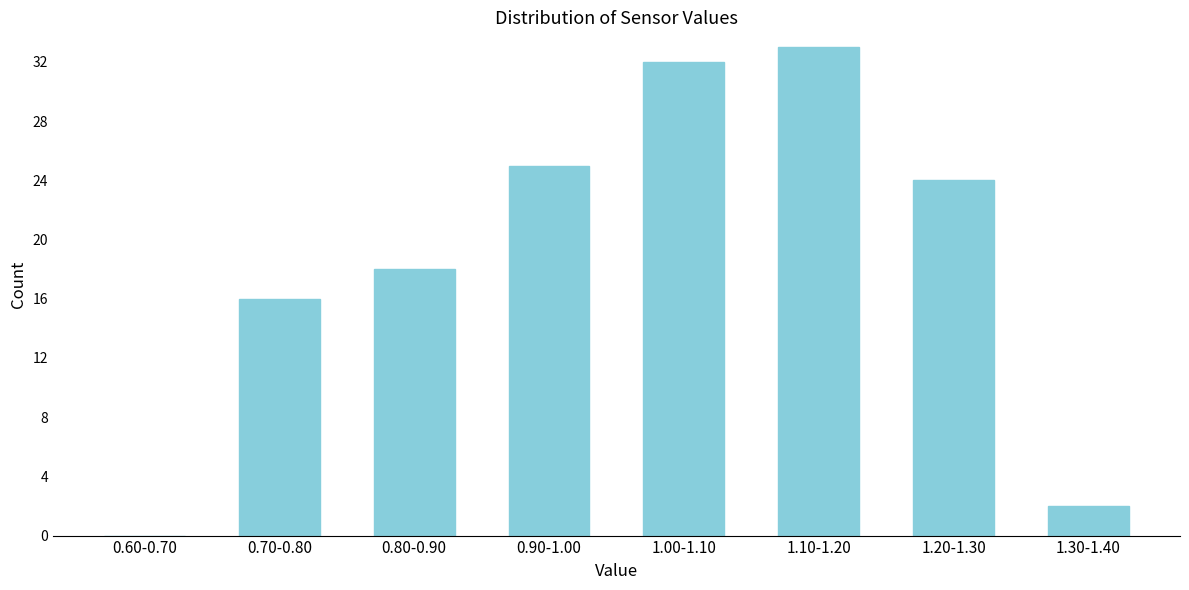

Reading left to right, what are all the values shown in this chart?

0.60-0.70=0	0.70-0.80=16	0.80-0.90=18	0.90-1.00=25	1.00-1.10=32	1.10-1.20=33	1.20-1.30=24	1.30-1.40=2